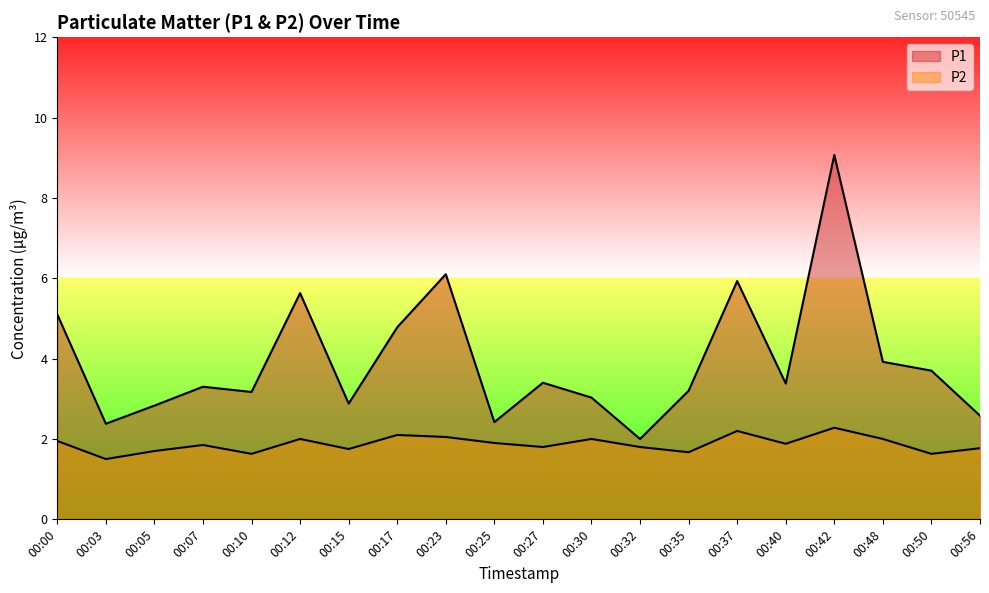

What is the difference between the P1 values at 00:23 and 00:07?

2.8